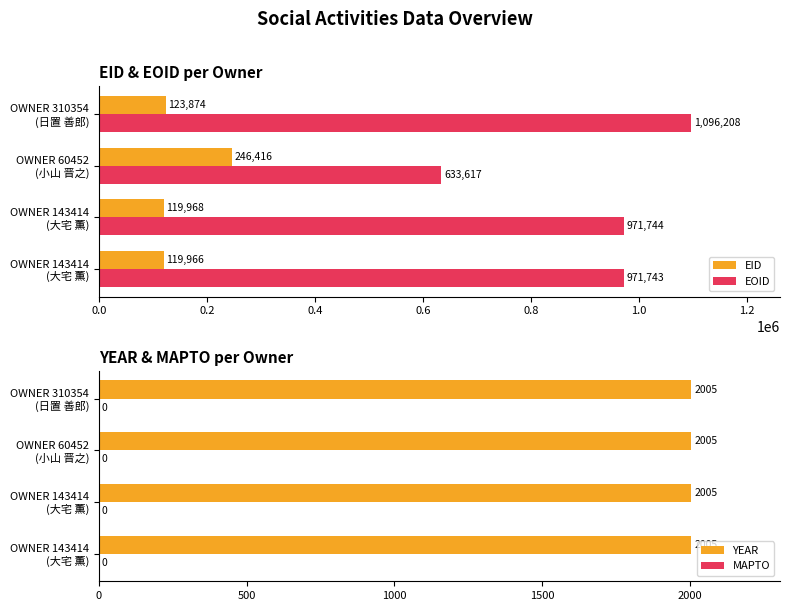

Count the number of categories in the chart.

4